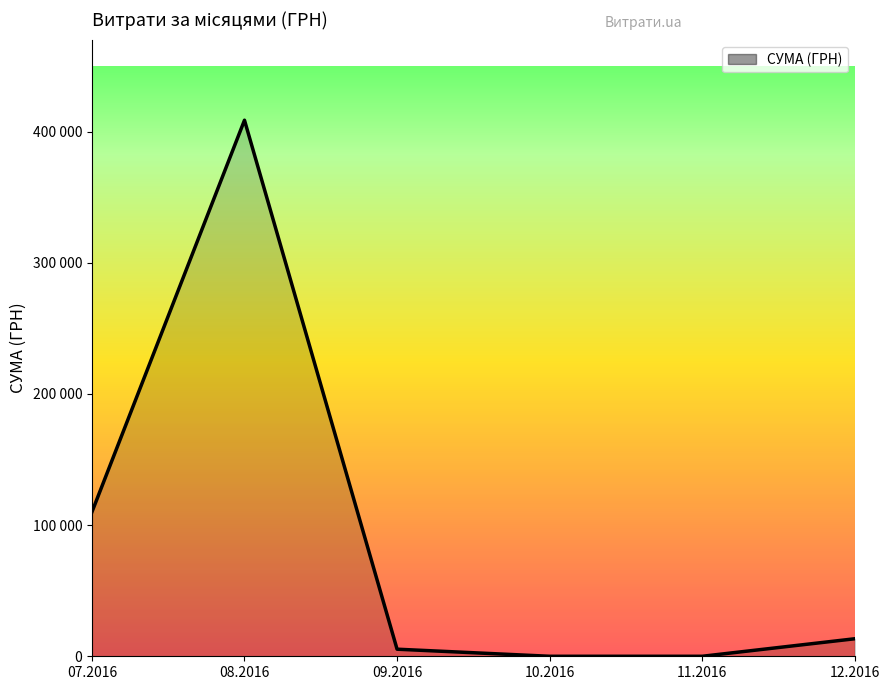

Does the chart have visible grid lines?

No